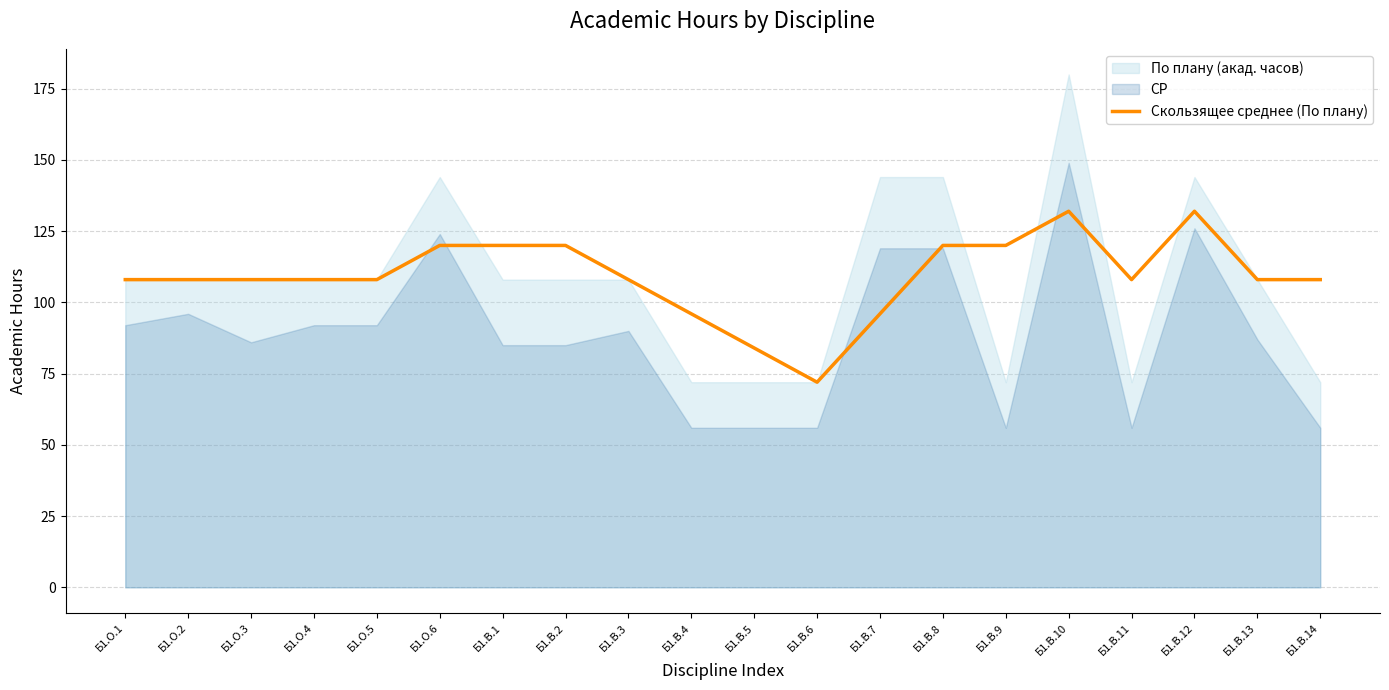

How many lines are shown in the chart?

1